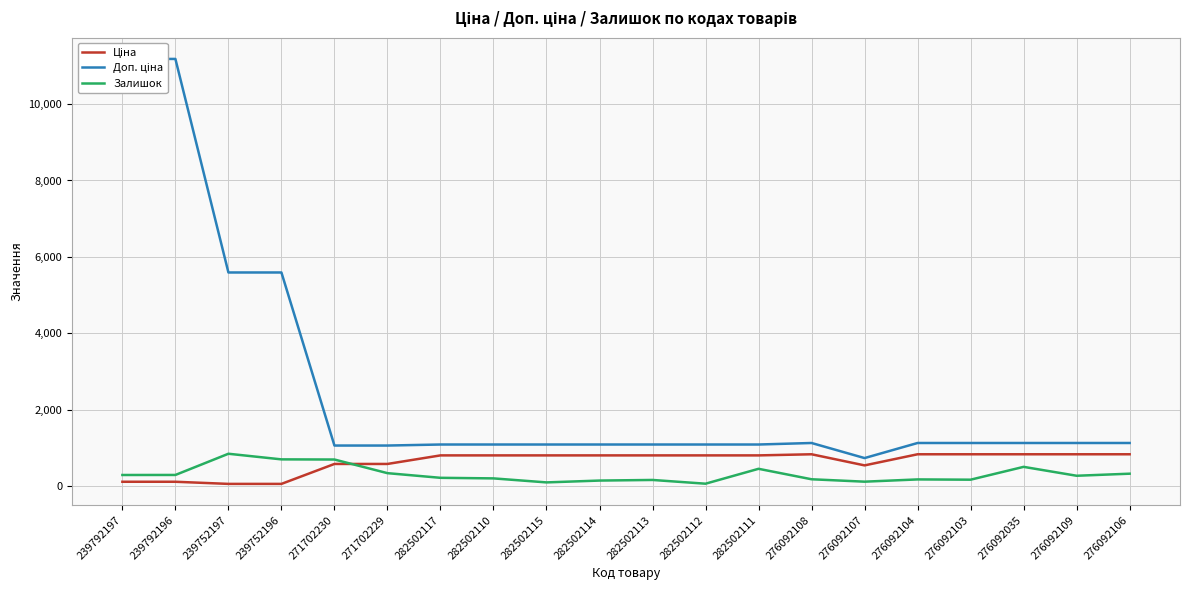

The value of Ціна at 239752197 is 25.0. True or false?

False